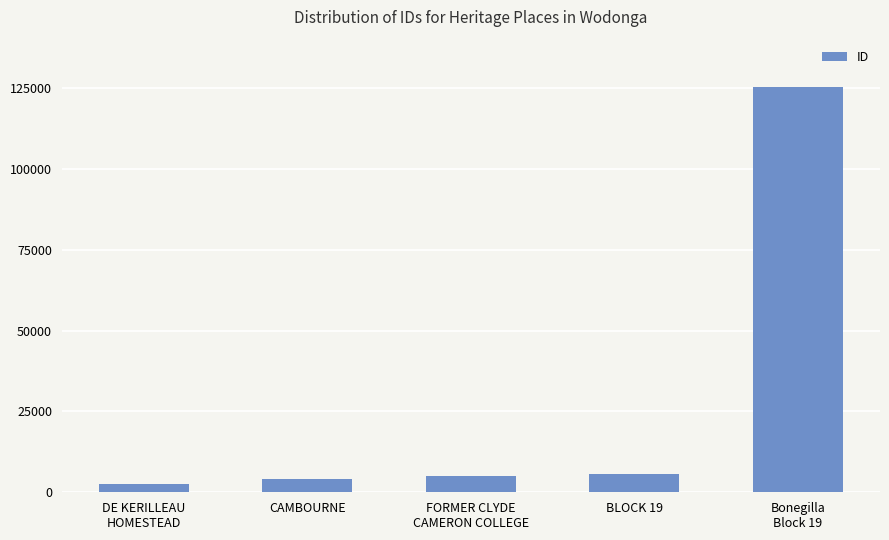

Between CAMBOURNE and Bonegilla
Block 19, which is larger?

Bonegilla
Block 19